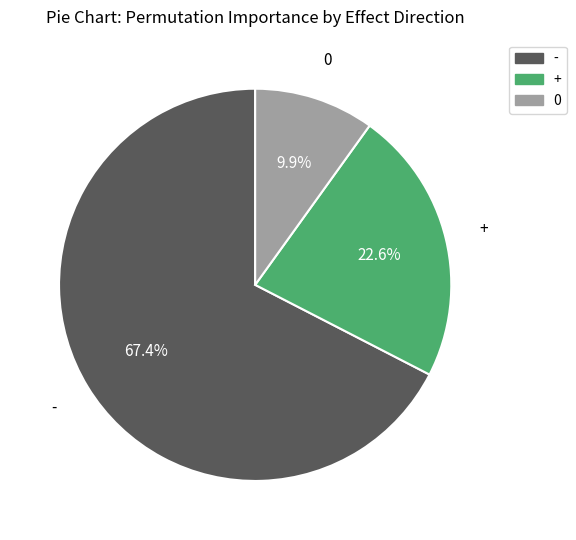

Is there any slice that represents more than half of the pie?

Yes